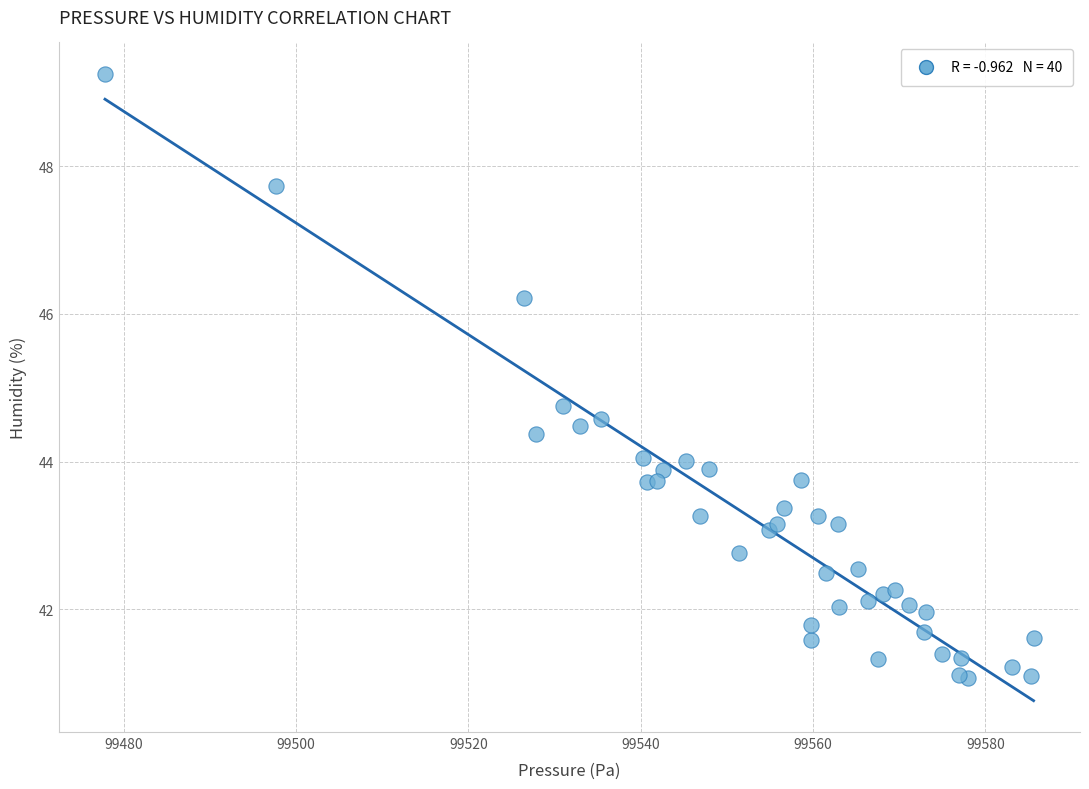

What Y value in the scatter plot is closest to 45?

44.8